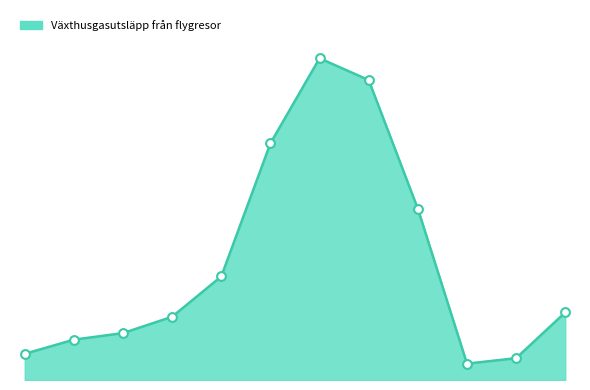

Is this an area chart (filled region under the line)?

Yes